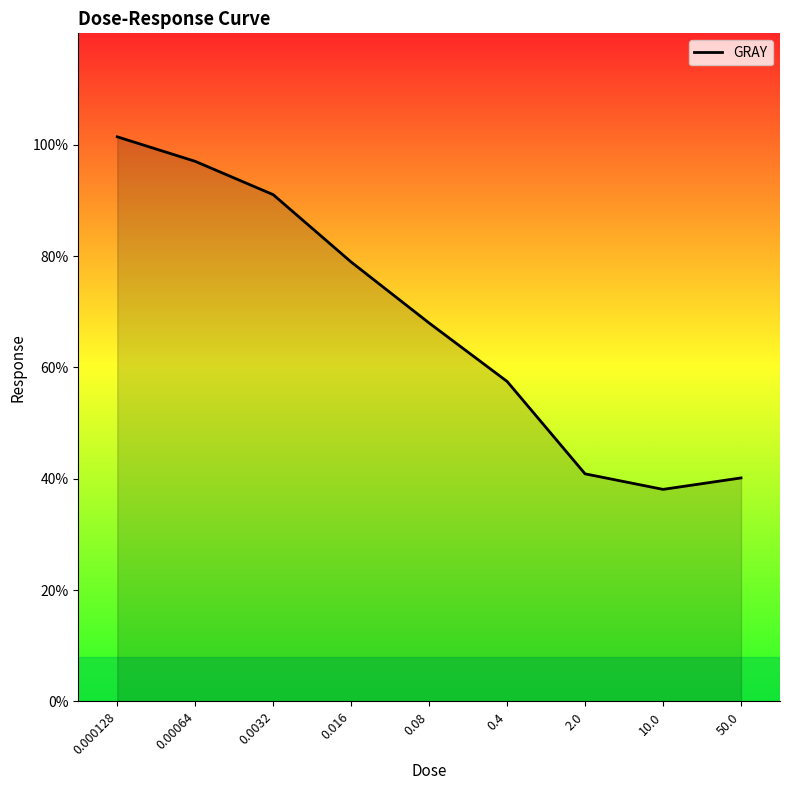

What is the difference between the second highest and second lowest values?

56.9